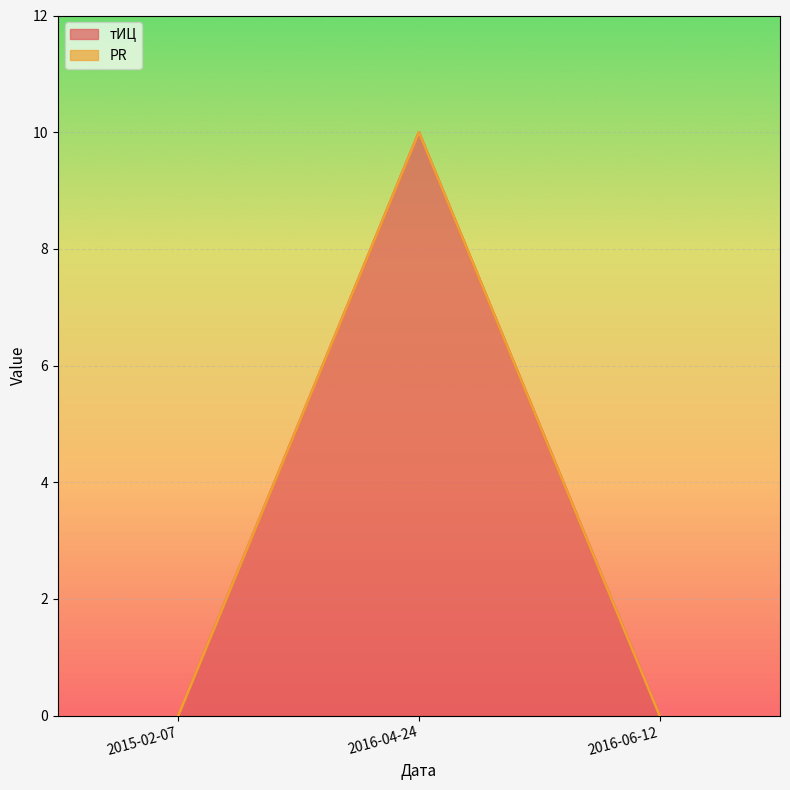

What is the approximate value at 2016-04-24, to the nearest 5?

10